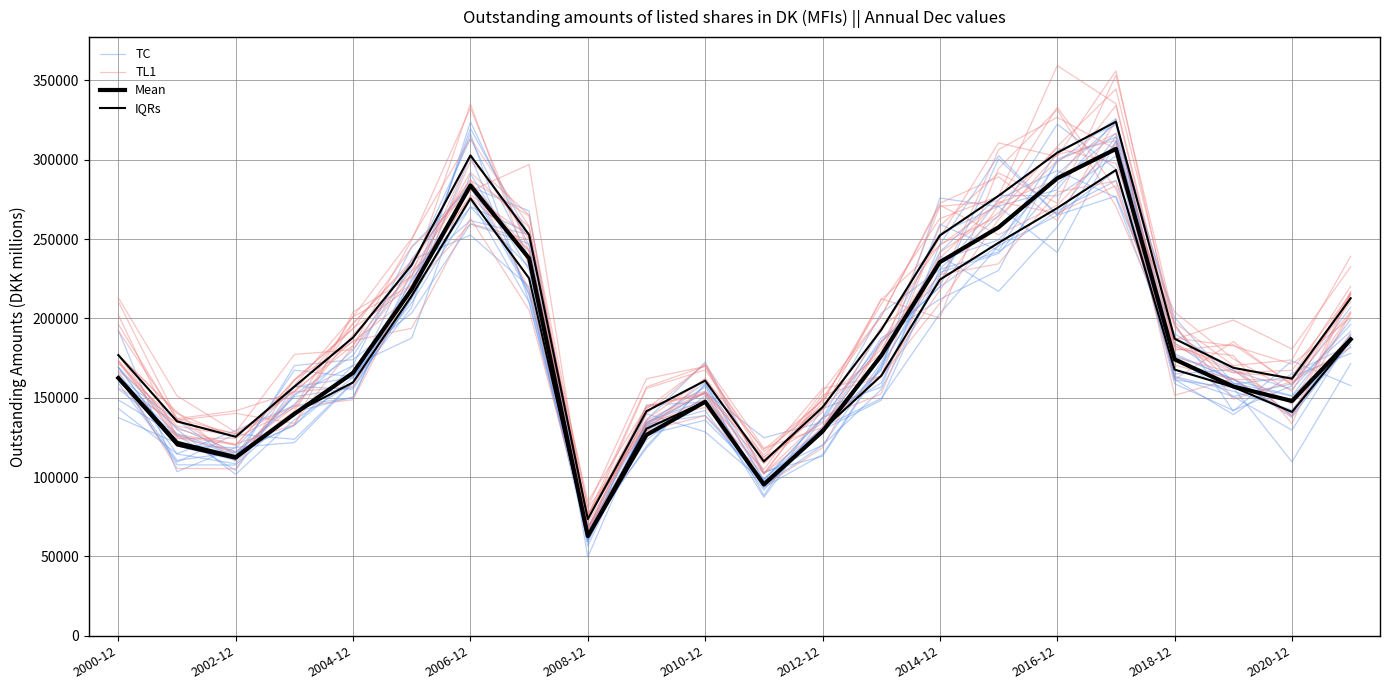

Between which two adjacent categories do Mean and TC first intersect?

2000-12 and 2002-12